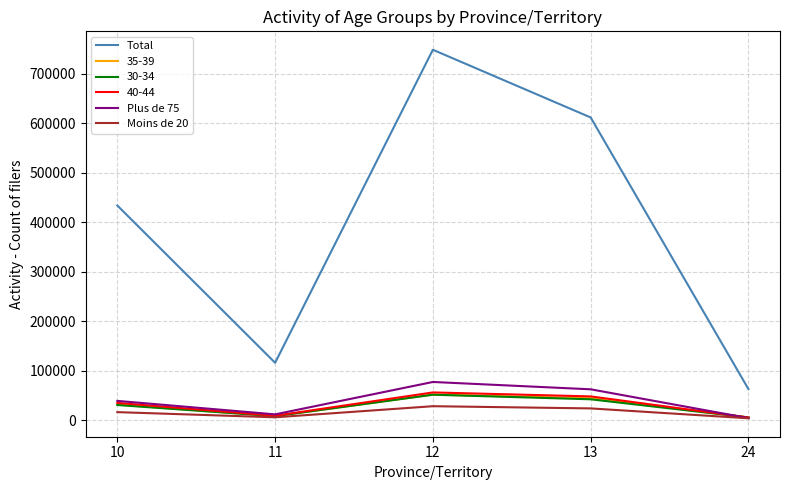

Does the chart display data point markers on the line(s)?

No